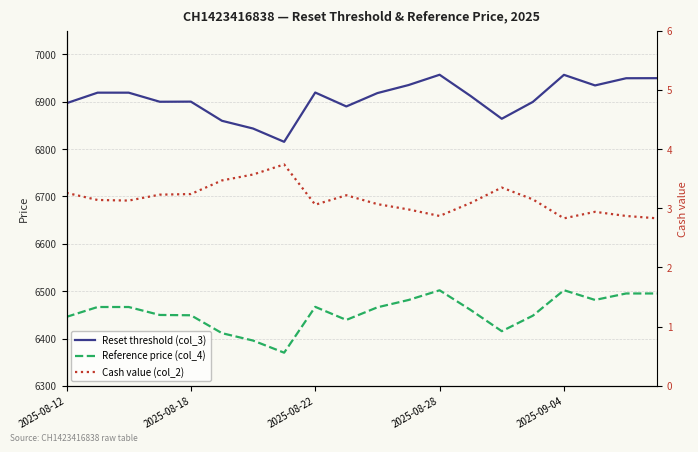

What is the maximum value shown in the chart?

6956.8